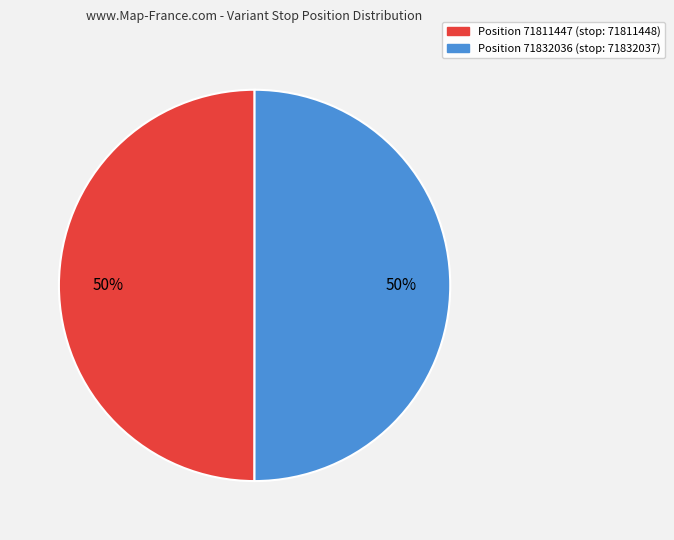

Which slice is the smallest?

71811447